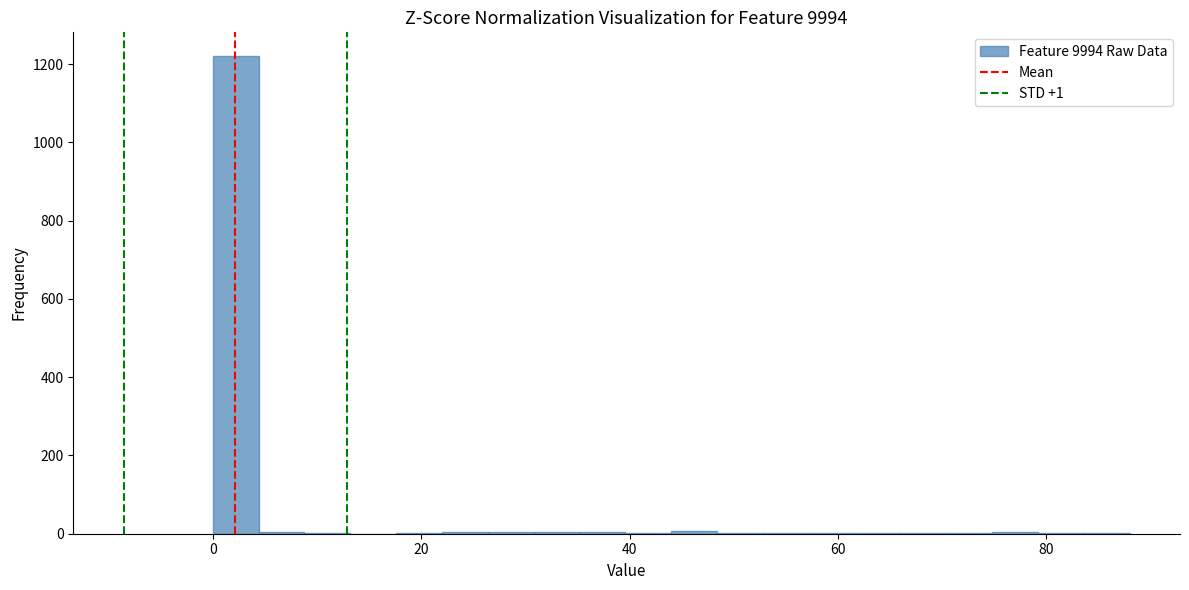

Around what value on the x-axis is the tallest bar? Give the approximate position of its centre, as read against the axis.

2